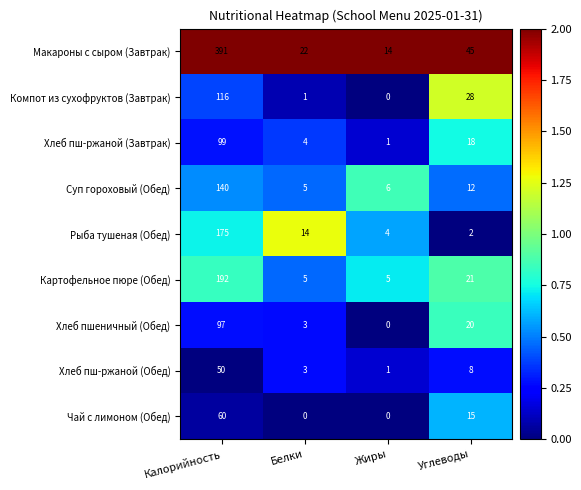

At which label does Хлеб пшеничный (Обед) reach its peak?

Калорийность